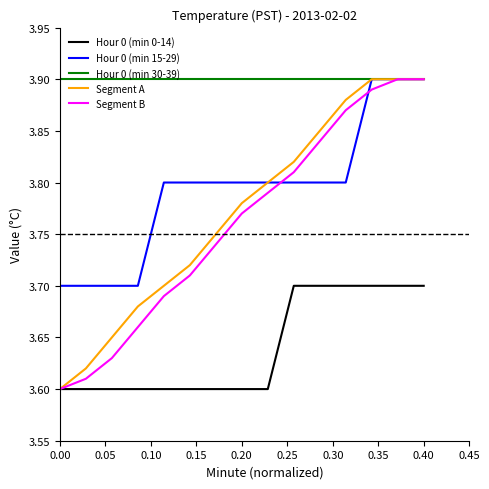

True or false: Segment B and Hour 0 (min 0-14) intersect in this chart.

False